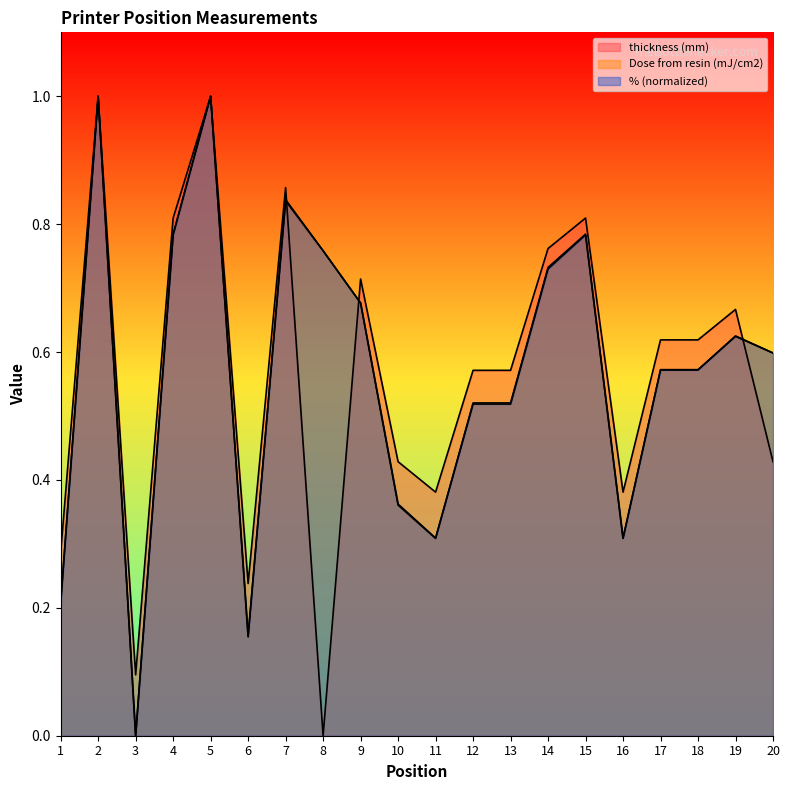

Which category has the highest value across all series?

2